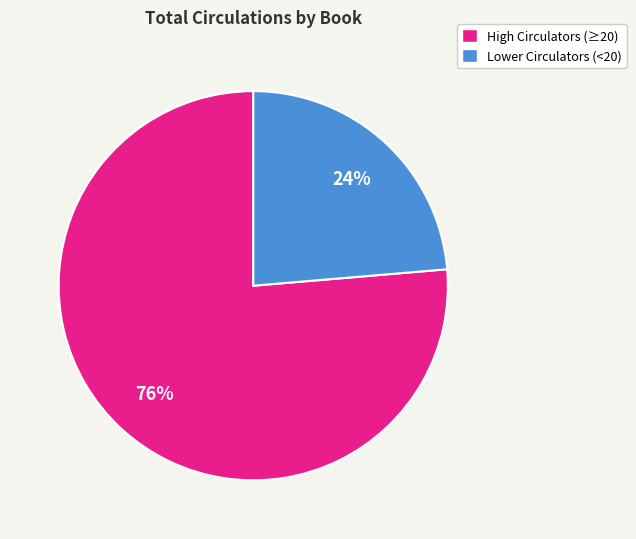

What percentage is the High Circulators (≥20) slice, to the nearest percent?

76%